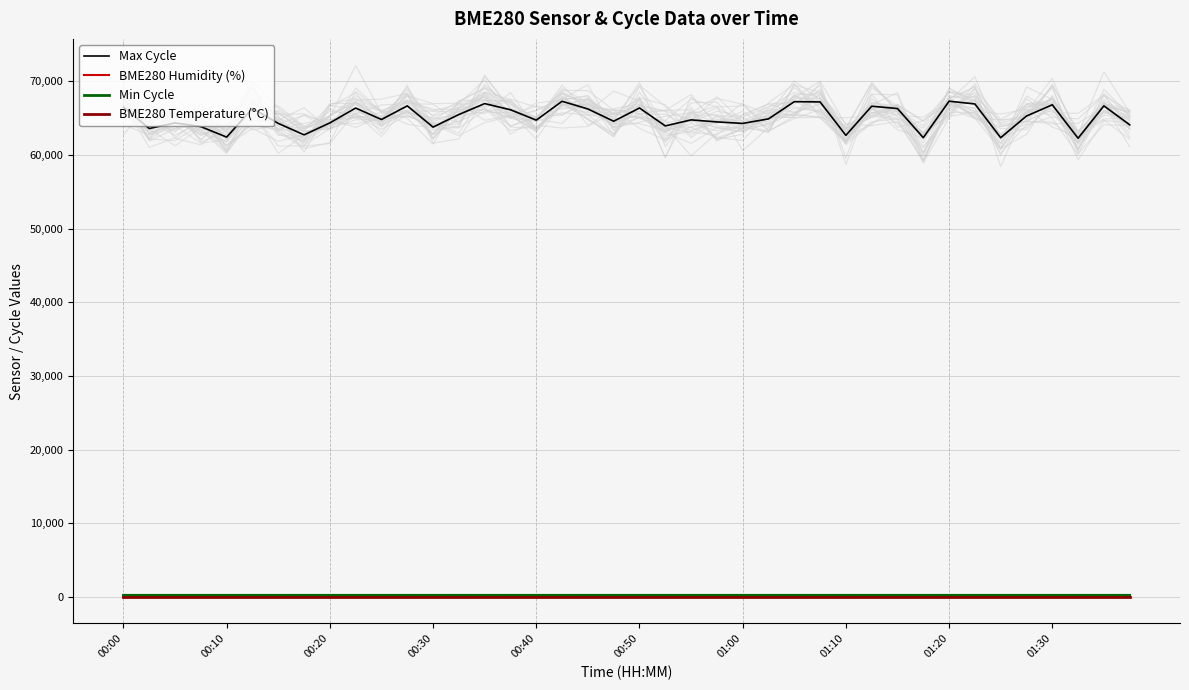

Which series has the largest total across all categories?

Max Cycle